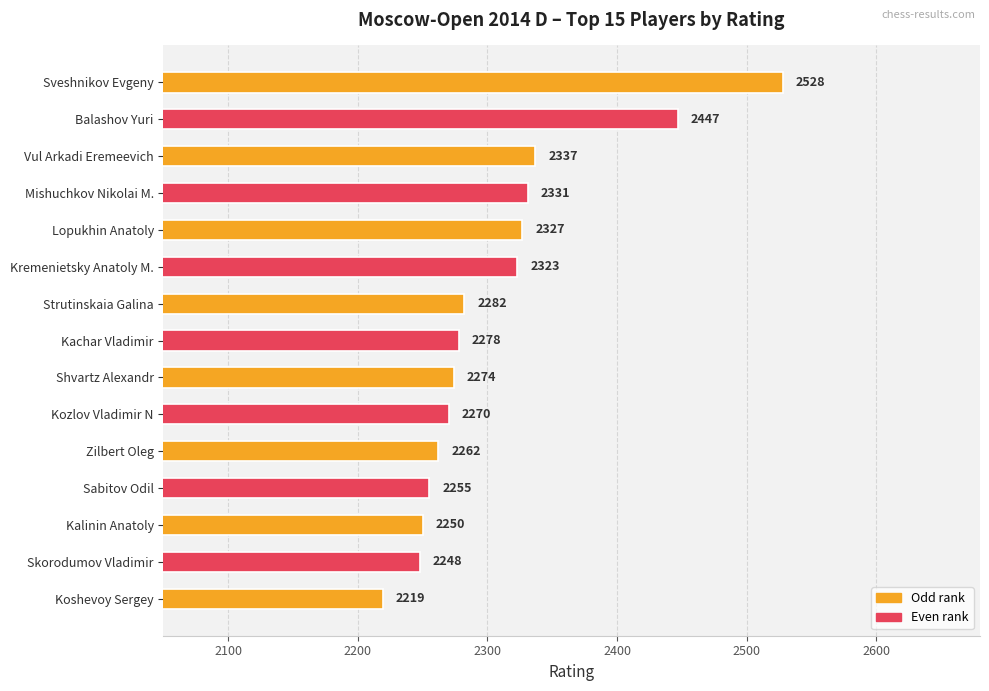

What is the change in value from Kozlov Vladimir N to Sabitov Odil?

-15